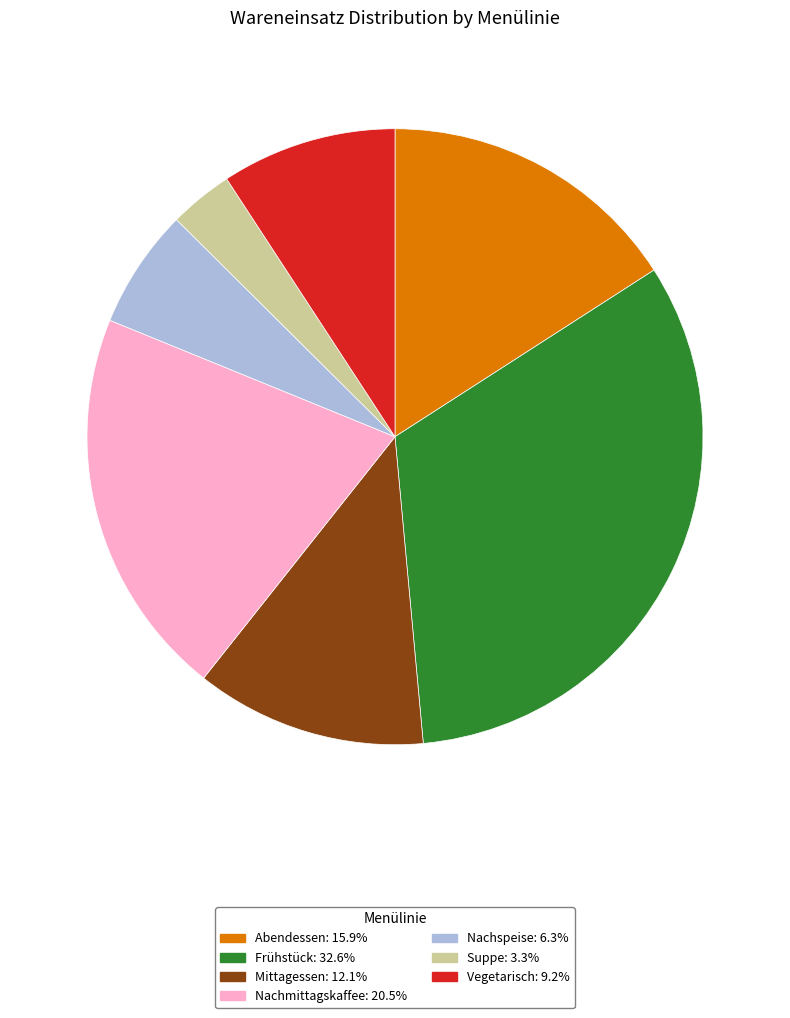

Combined, do Suppe: 3.3% and Vegetarisch: 9.2% account for over 50%?

No